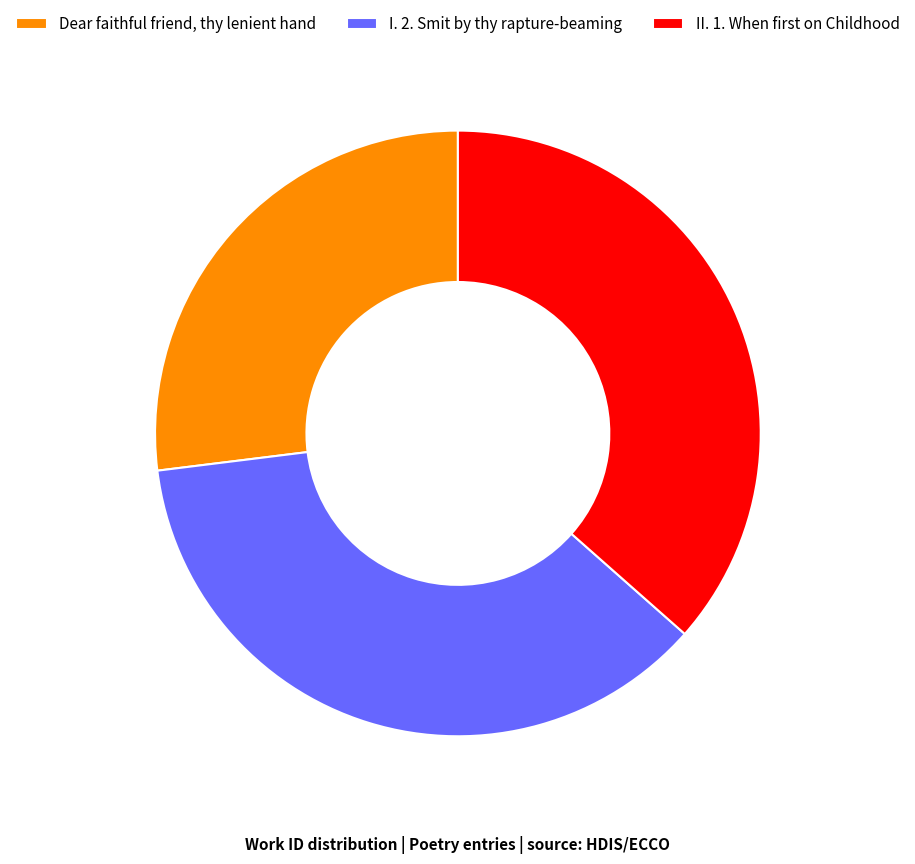

Is it true that Dear faithful friend, thy lenient hand is 27% of the pie?

True